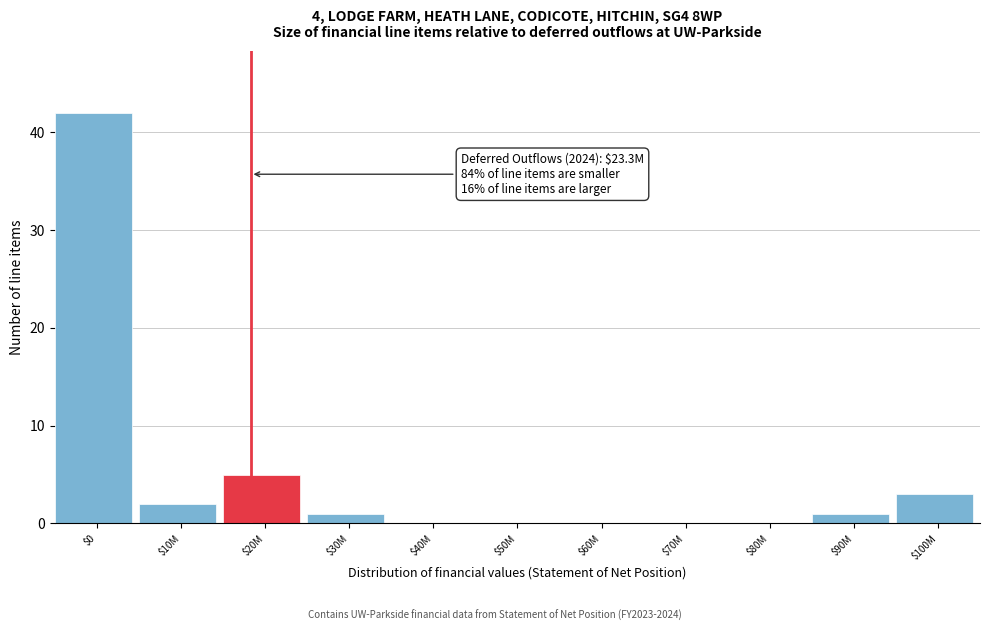

What is the sum of all values?

54